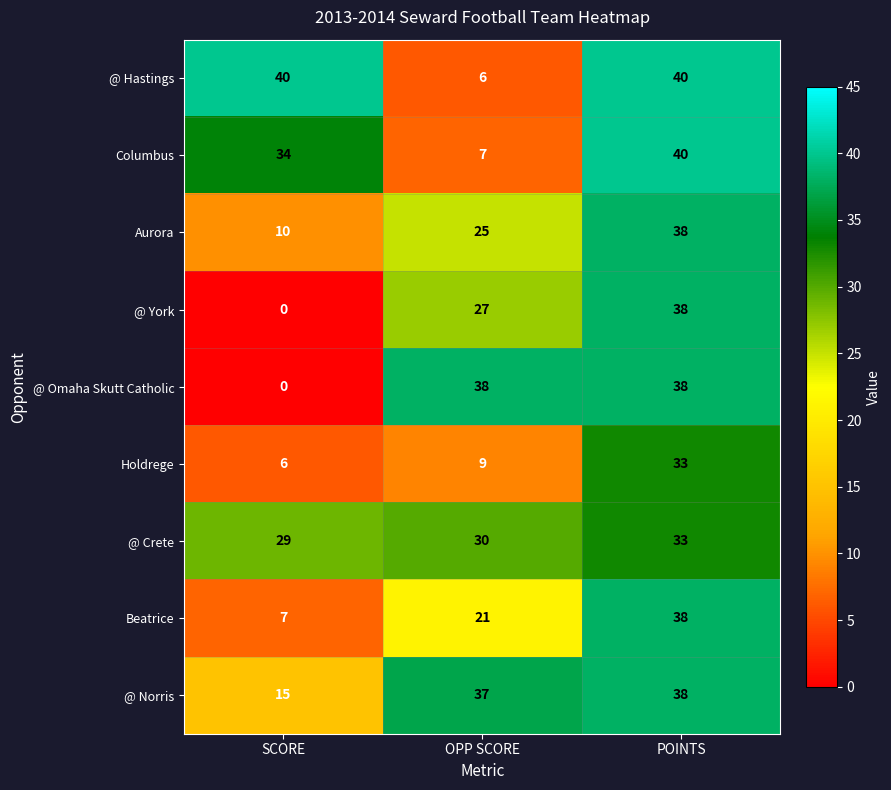

At which label is @ Crete closest to 31?

OPP SCORE